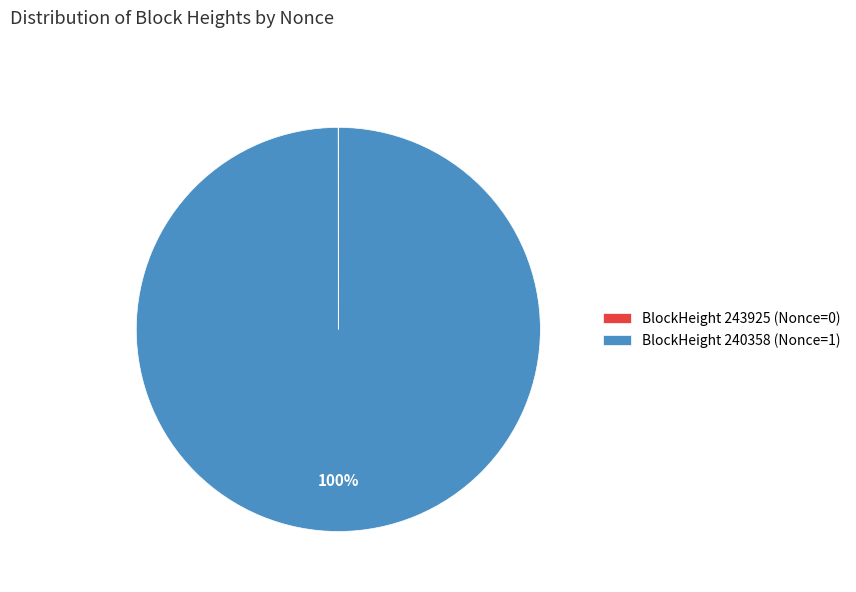

To the nearest percent, what percentage of the pie is BlockHeight 240358 (Nonce=1)?

100%